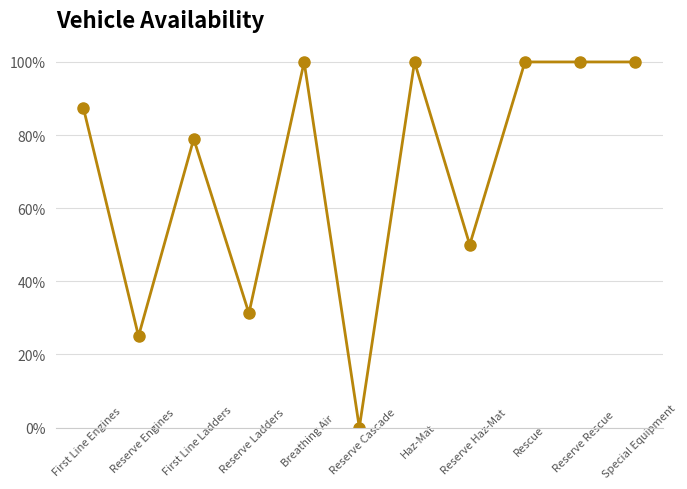

Is this an area chart (filled region under the line)?

No